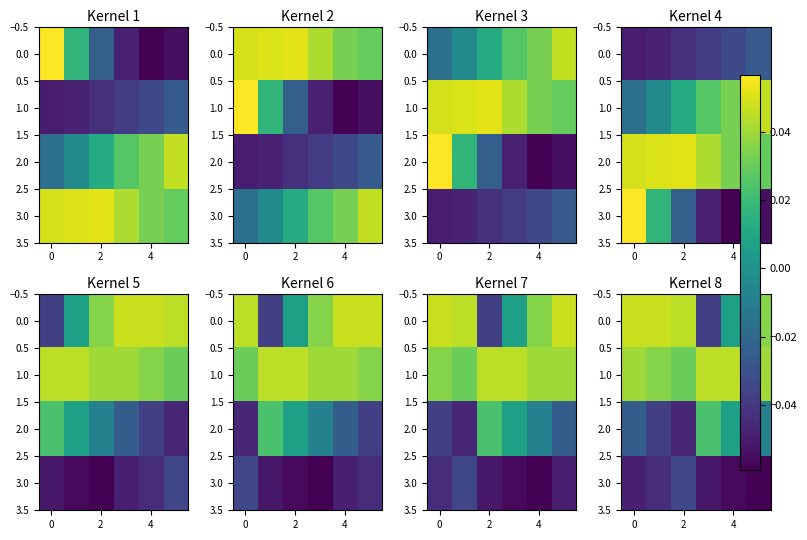

Which has a higher value, 2 or 4?

2